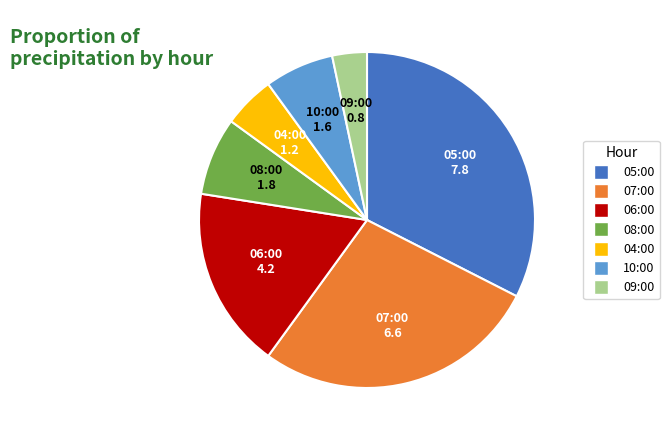

How many slices are in this pie chart?

7